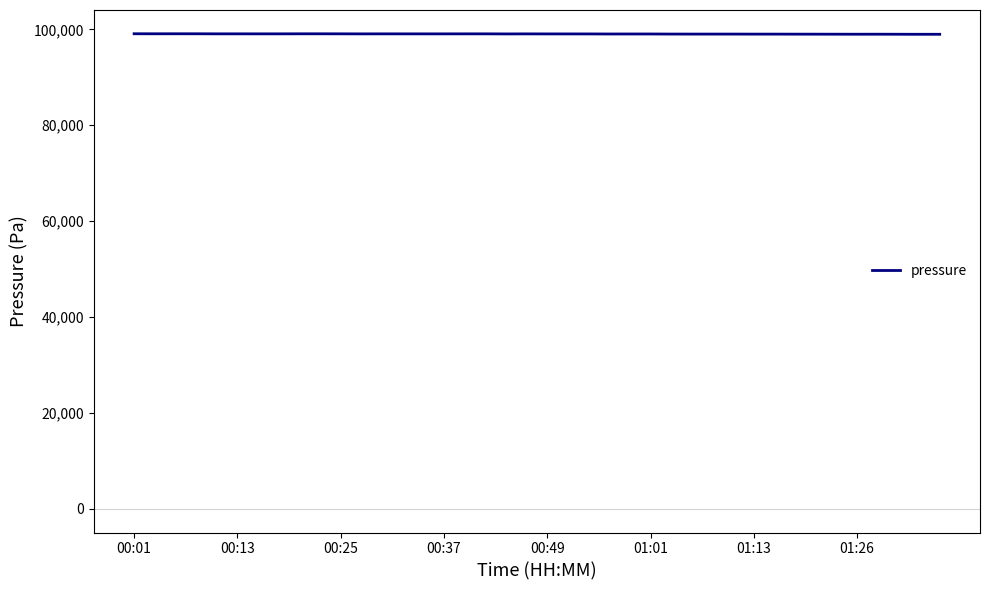

What is the greatest value displayed?

99071.9